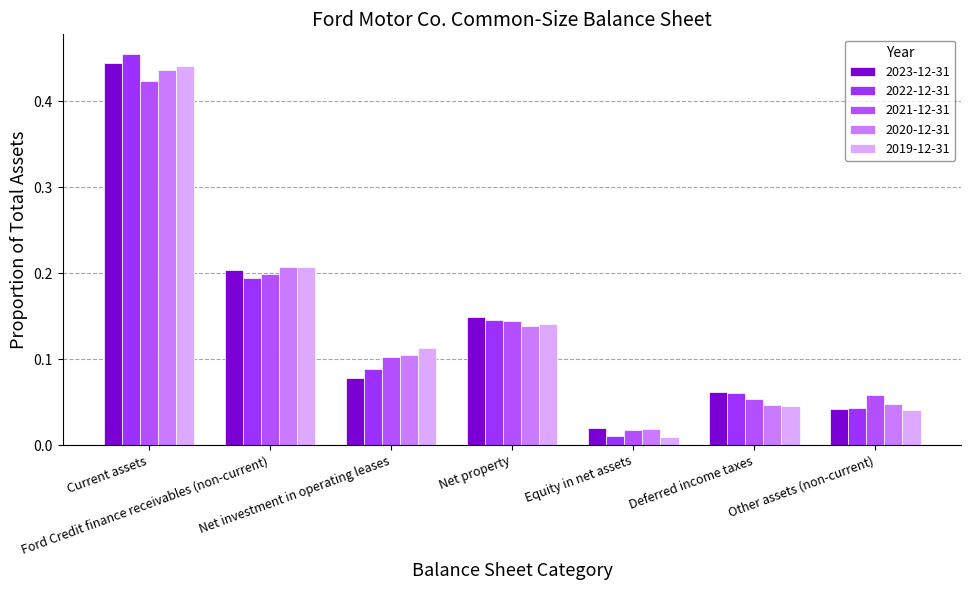

What position from the left is Net property?

4